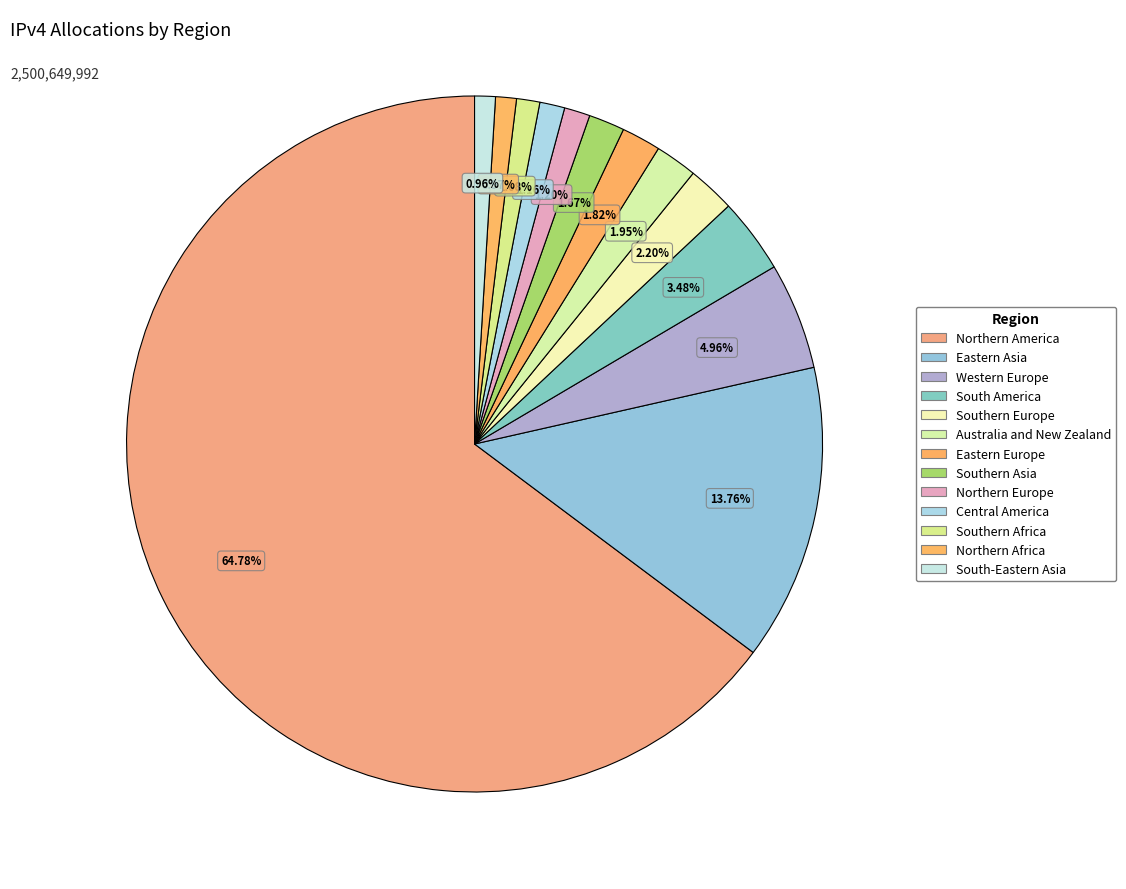

The South-Eastern Asia slice represents 6% of the pie. True or false?

False